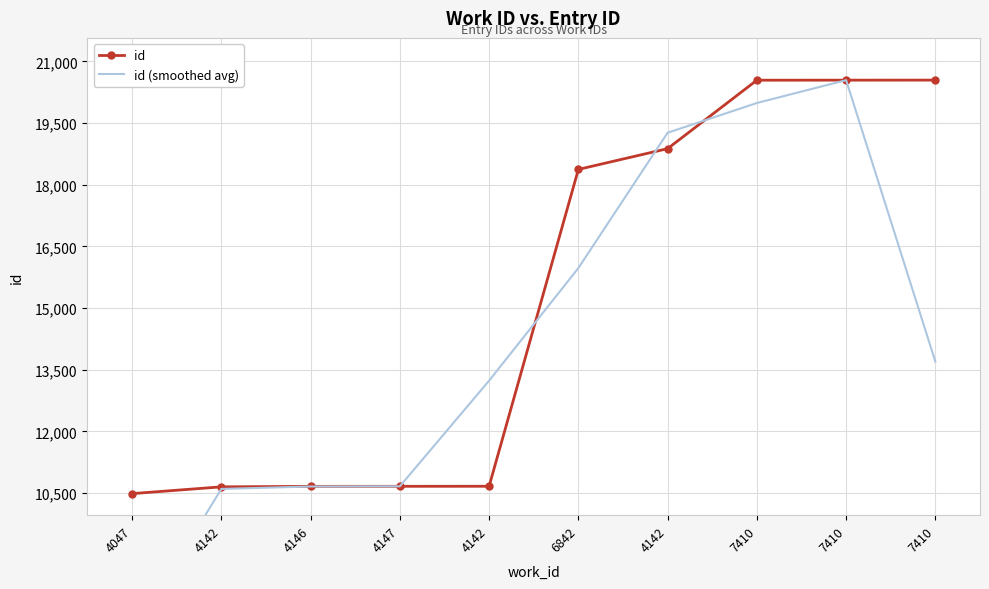

Reading left to right, what are all the values shown in this chart?

id: 10485.0	10650.0	10662.0	10663.0	10664.0	18372.0	18877.0	20542.0	20543.0	20544.0
id (smoothed avg): 7045.0	10599.0	10658.3	10663.0	13233.0	15971.0	19263.7	19987.3	20543.0	13695.7